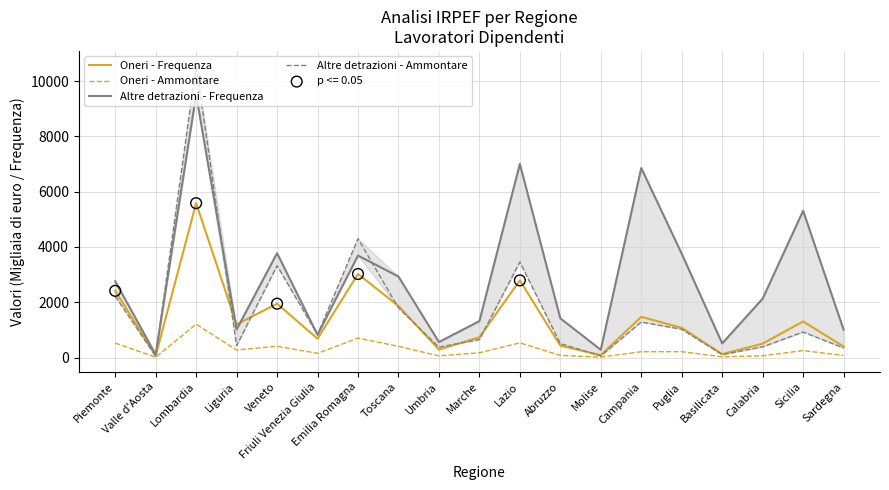

At how many categories does at least one series exceed 9831?

1